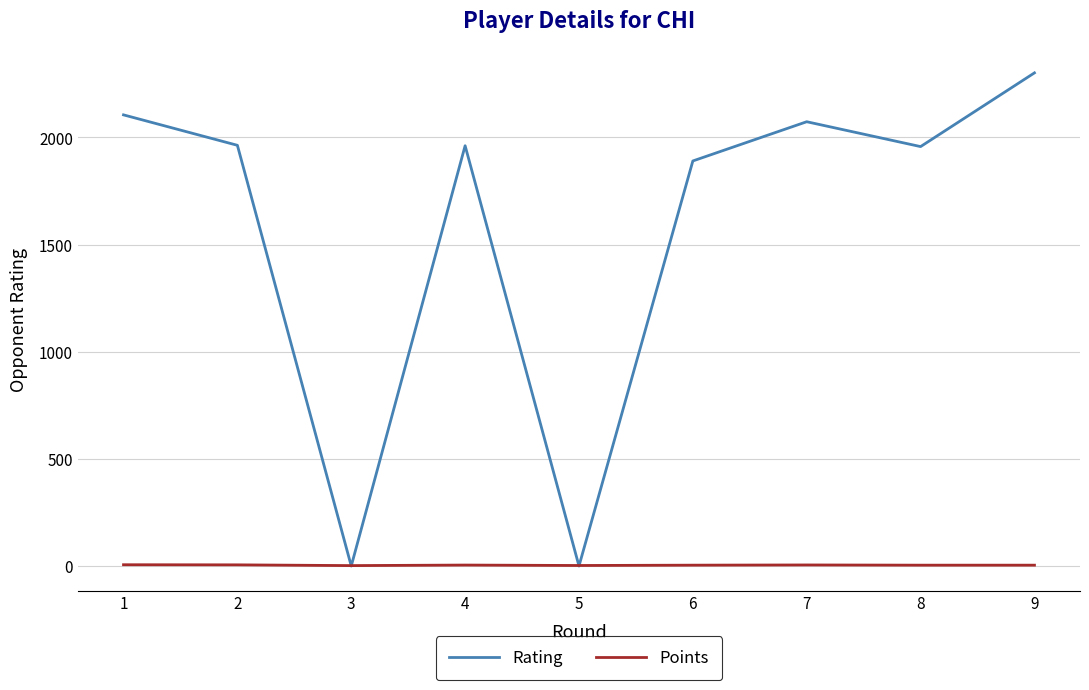

Is the value of Points at 6 greater than the value of Rating at 9?

No